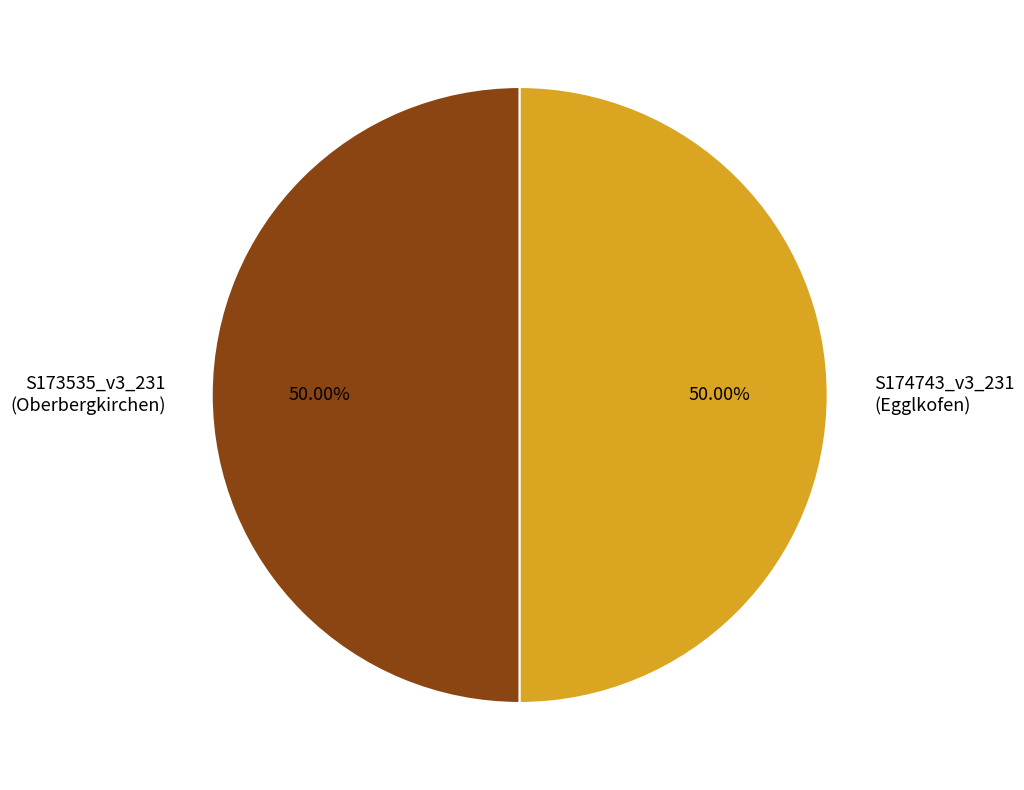

What is the ratio of the value at S174743_v3_231 (Egglkofen) to the value at S173535_v3_231 (Oberbergkirchen)?

1.0